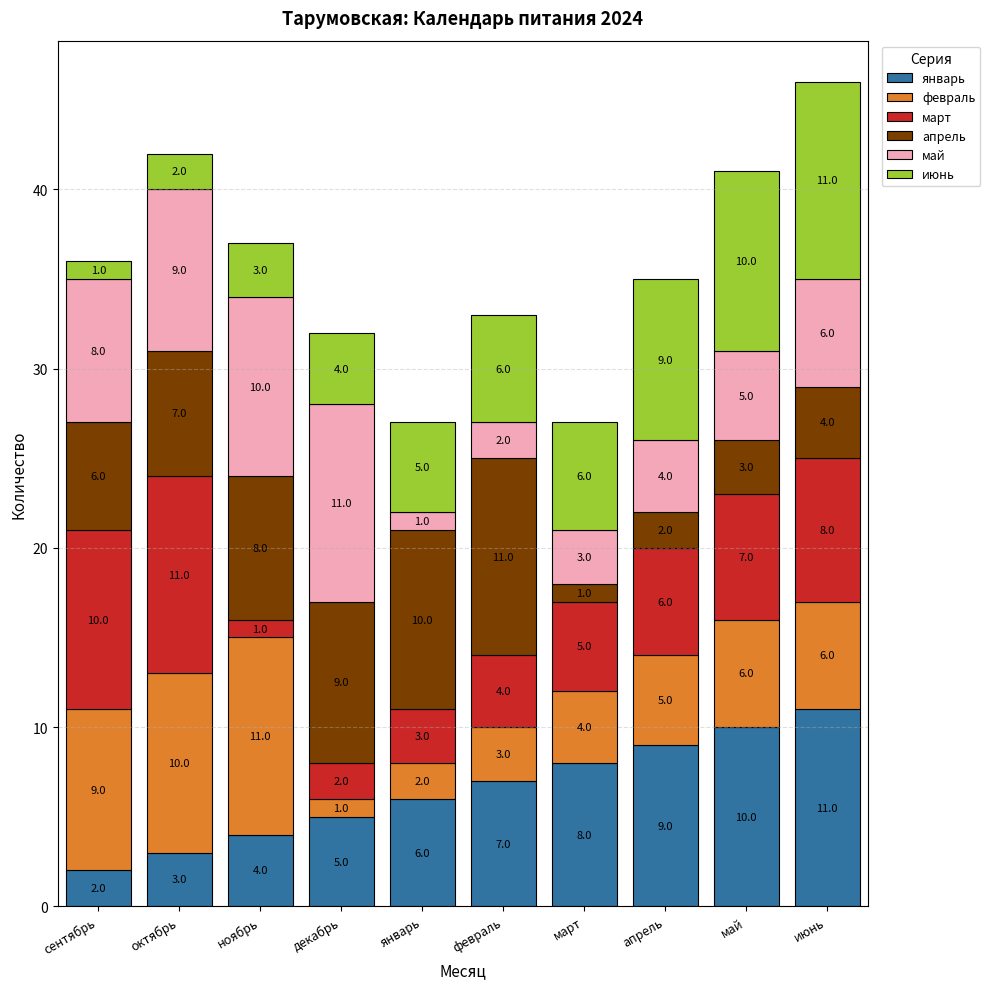

List the labels in order of январь value, smallest first.

сентябрь, октябрь, ноябрь, декабрь, январь, февраль, март, апрель, май, июнь